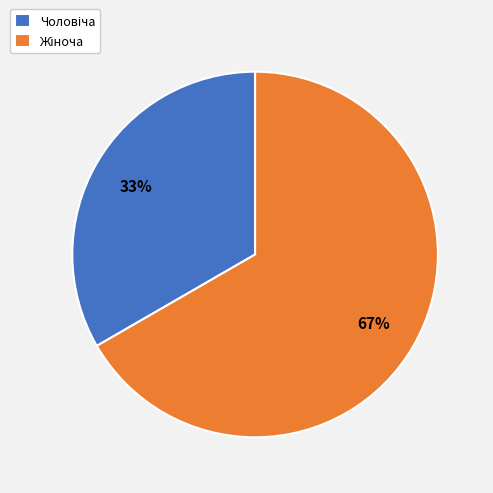

To the nearest percent, what is the average slice percentage?

50%